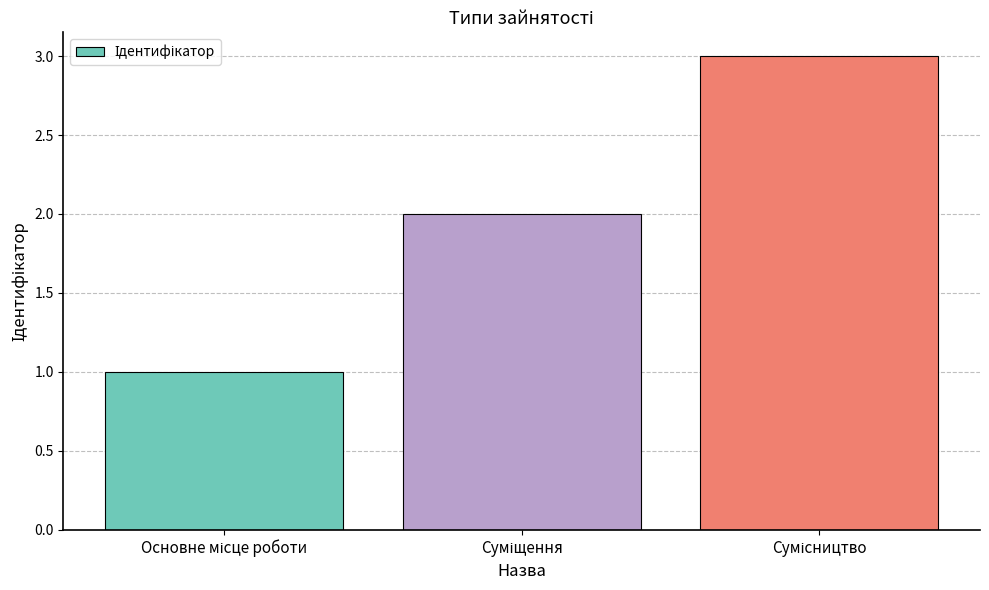

What is the sum of all values?

6